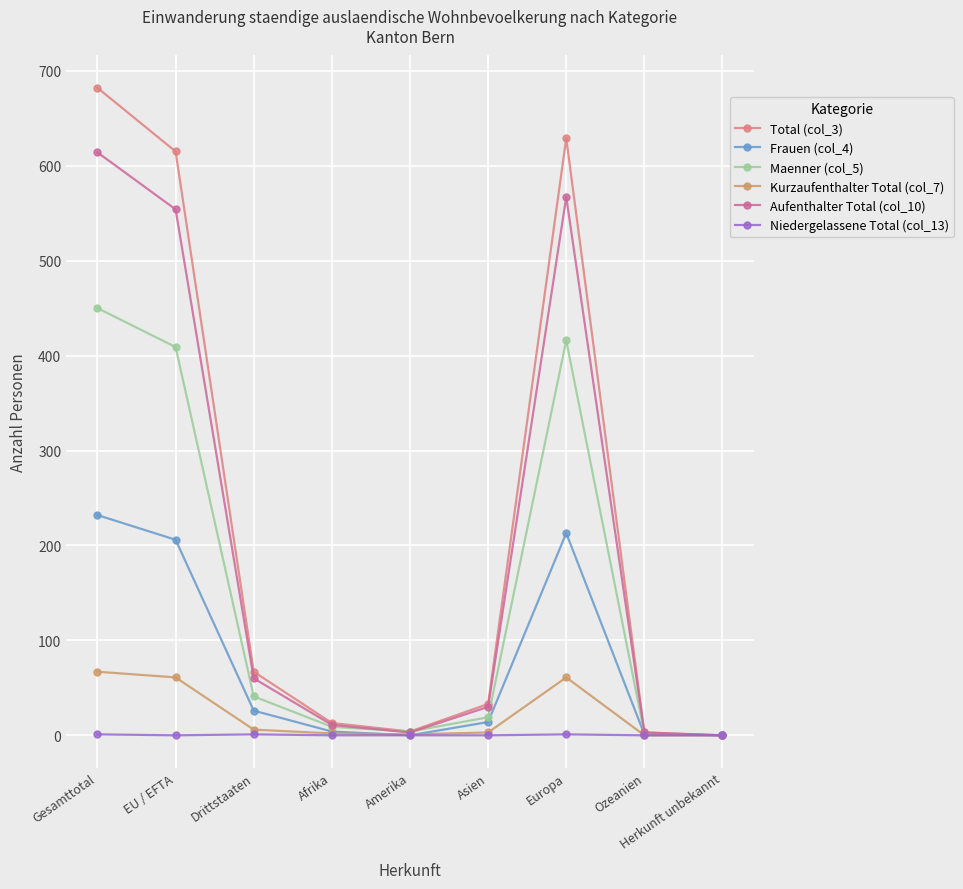

Which series has the largest range (max minus min)?

Total (col_3)